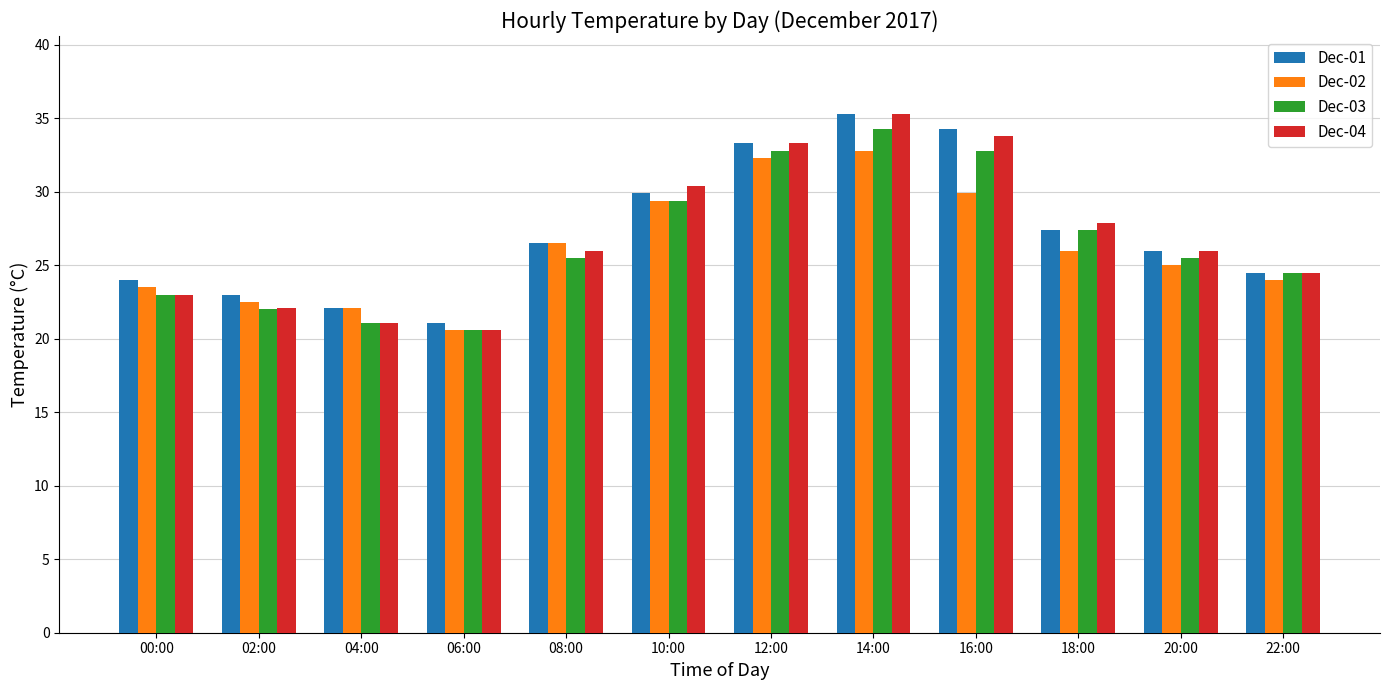

List the series in order of their overall mean, highest first.

Dec-01, Dec-04, Dec-03, Dec-02